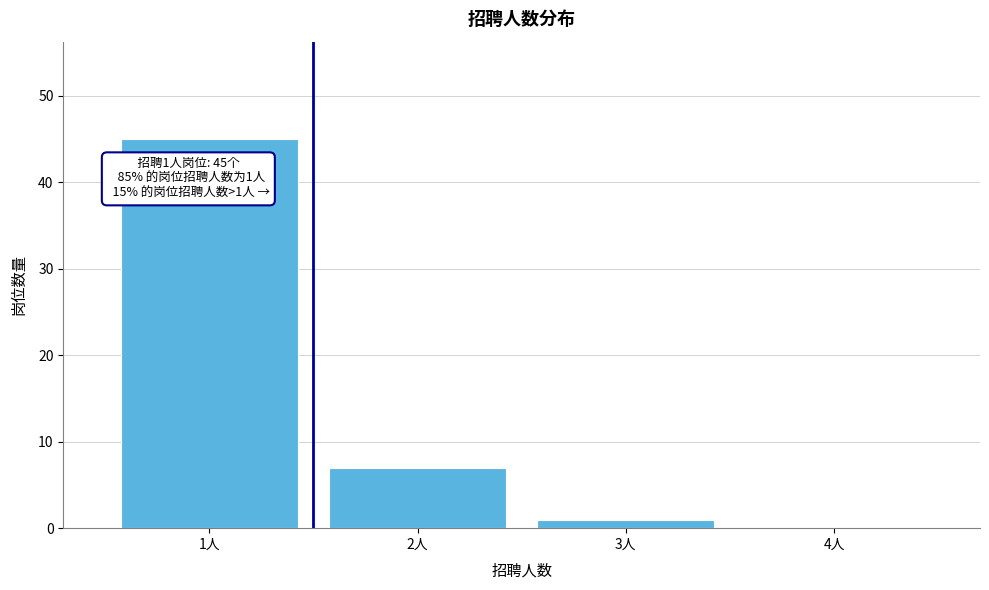

Which range on the x-axis has the tallest bar?

0.5 to 1.5